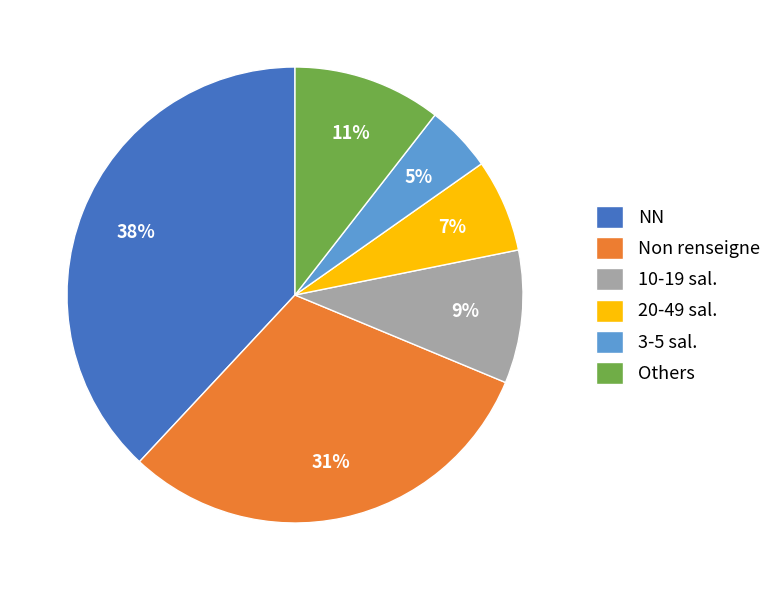

Count the number of slices in the pie.

6